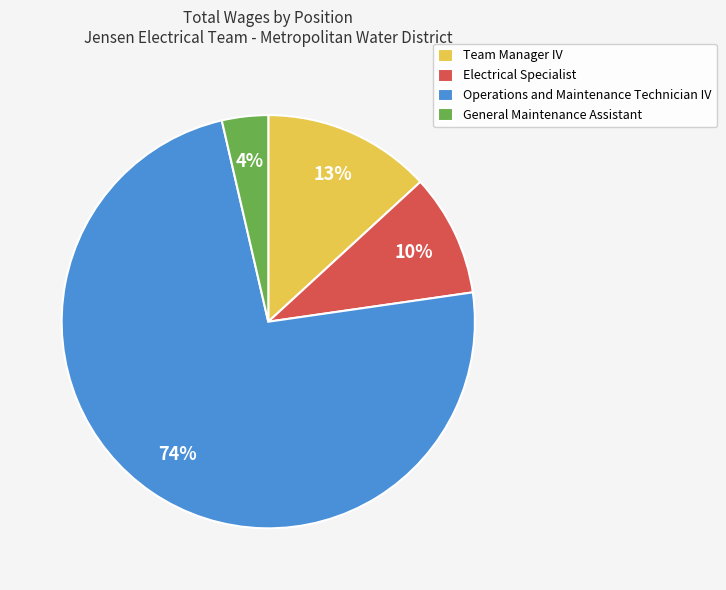

What is the smallest slice in the pie chart?

General Maintenance Assistant